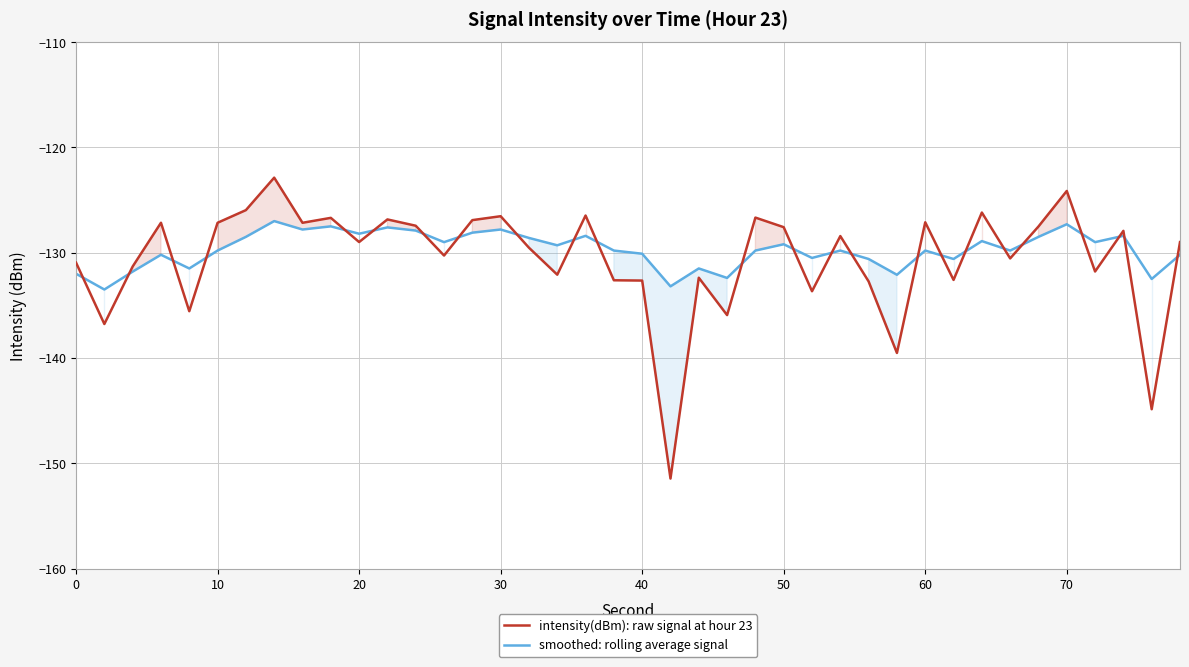

What is the minimum value shown in the chart?

-151.5